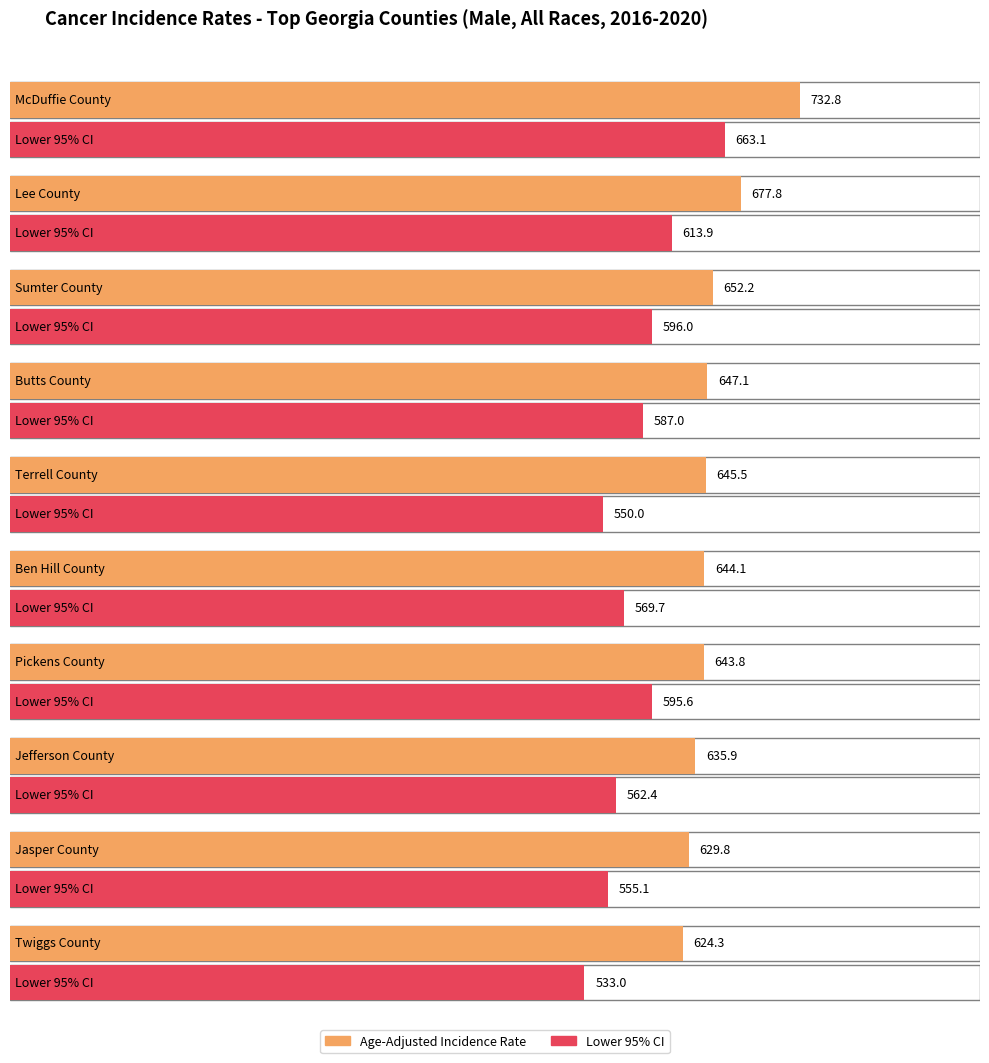

Where is Lower 95% CI nearest to the value 598?

Sumter County